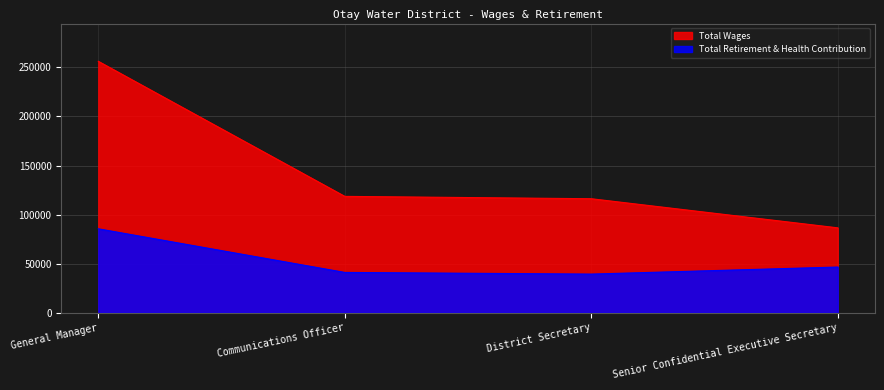

At which label does Total Wages first exceed 118630?

General Manager